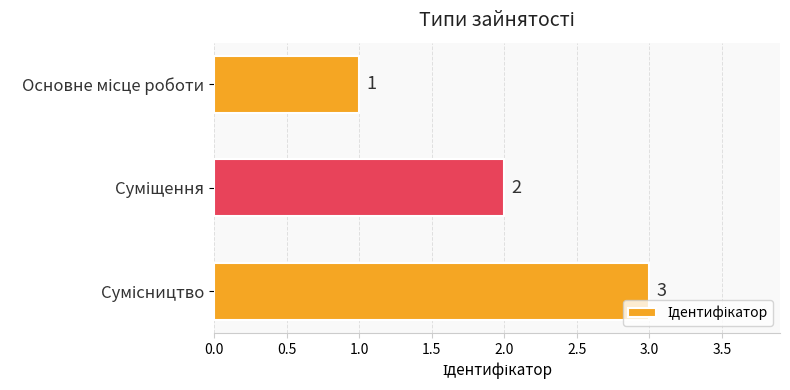

Count the values in the range 1 to 3.

3